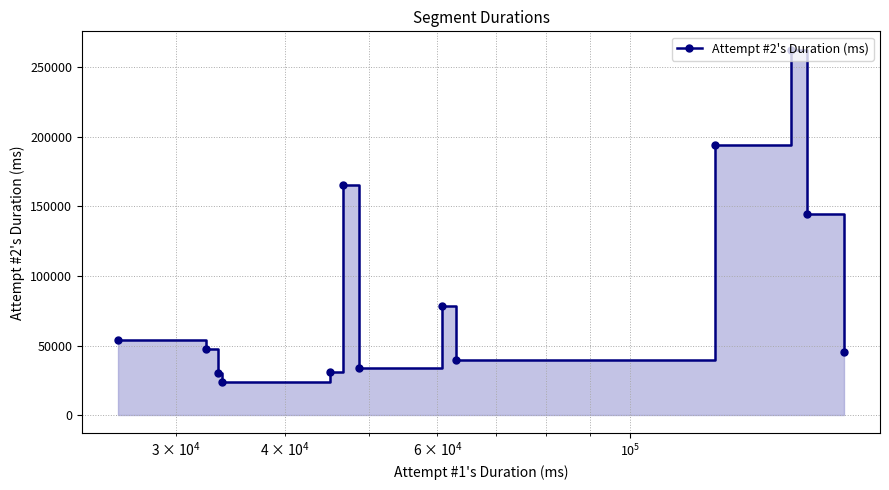

What is the maximum value shown in the chart?

262680